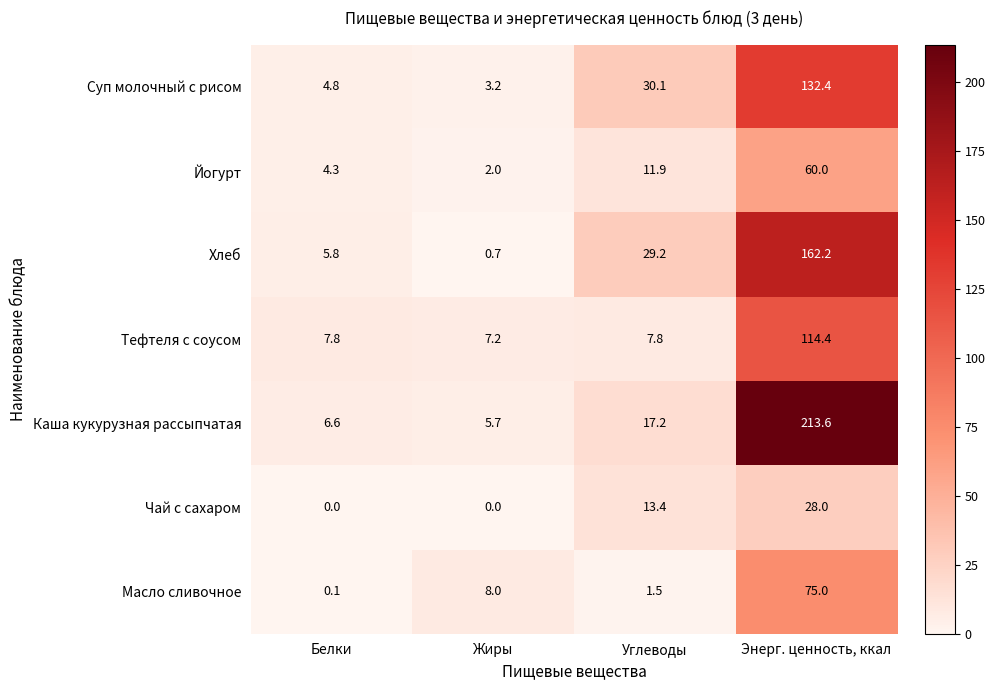

What value does the Хлеб series have at Энерг. ценность, ккал?

162.2